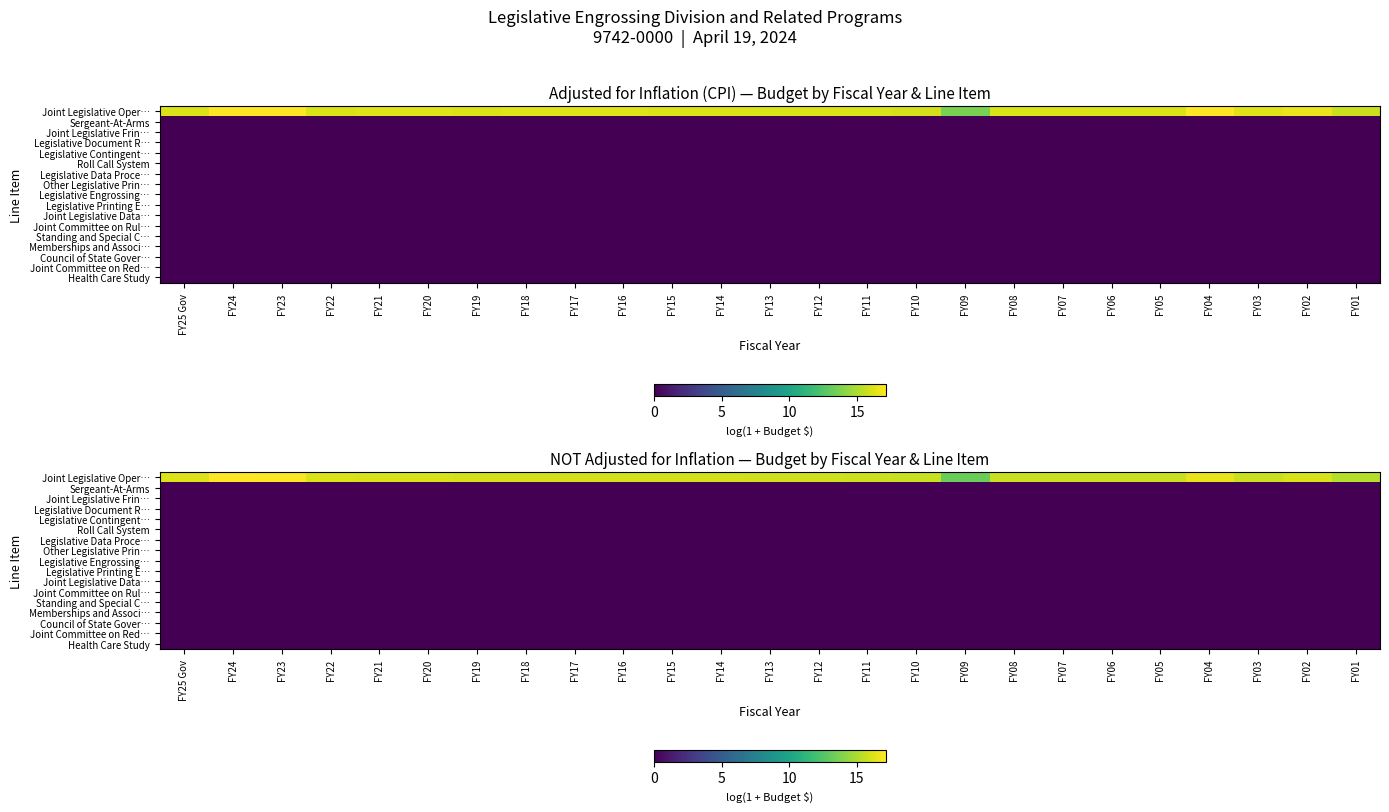

How many series are shown in this chart?

17